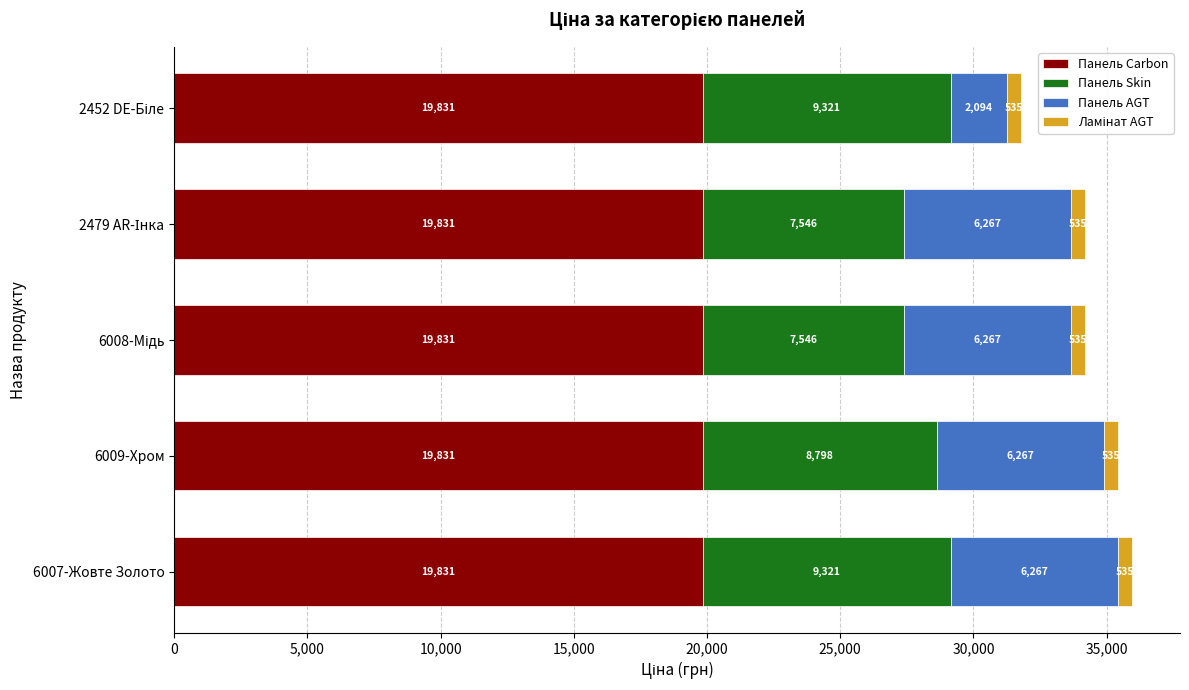

What is the maximum value for Панель Carbon?

19831.1